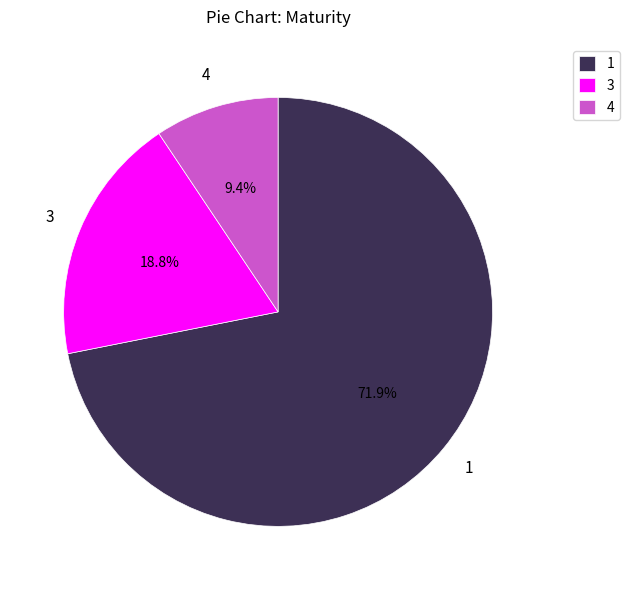

What is the smallest slice in the pie chart?

4